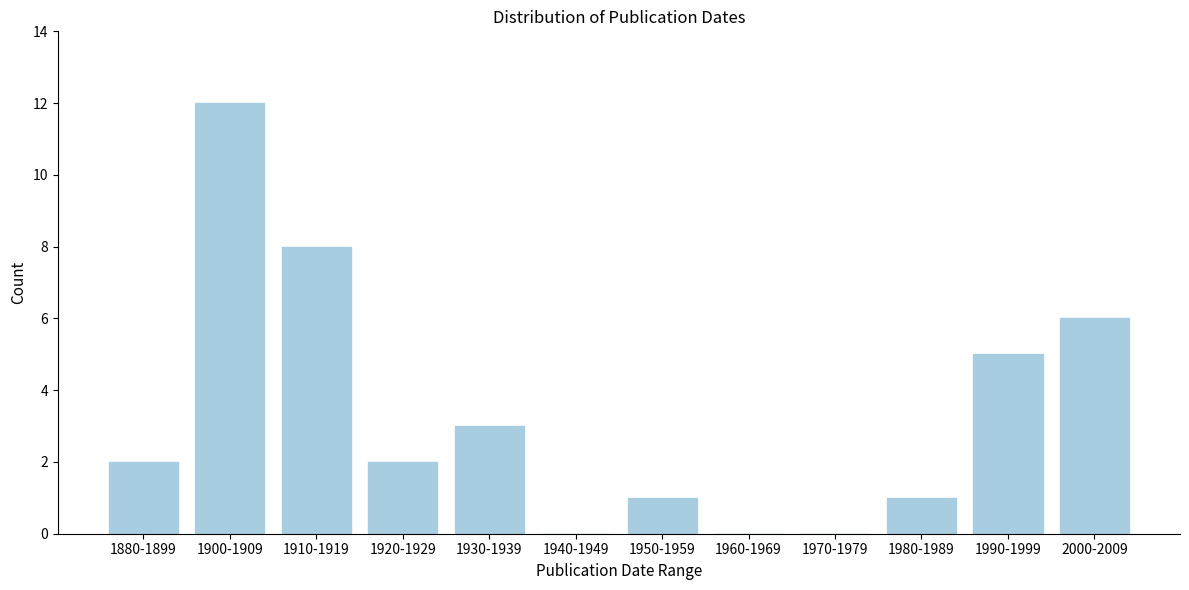

Reading left to right, extract all data points from this chart.

1880-1899=2	1900-1909=12	1910-1919=8	1920-1929=2	1930-1939=3	1940-1949=0	1950-1959=1	1960-1969=0	1970-1979=0	1980-1989=1	1990-1999=5	2000-2009=6